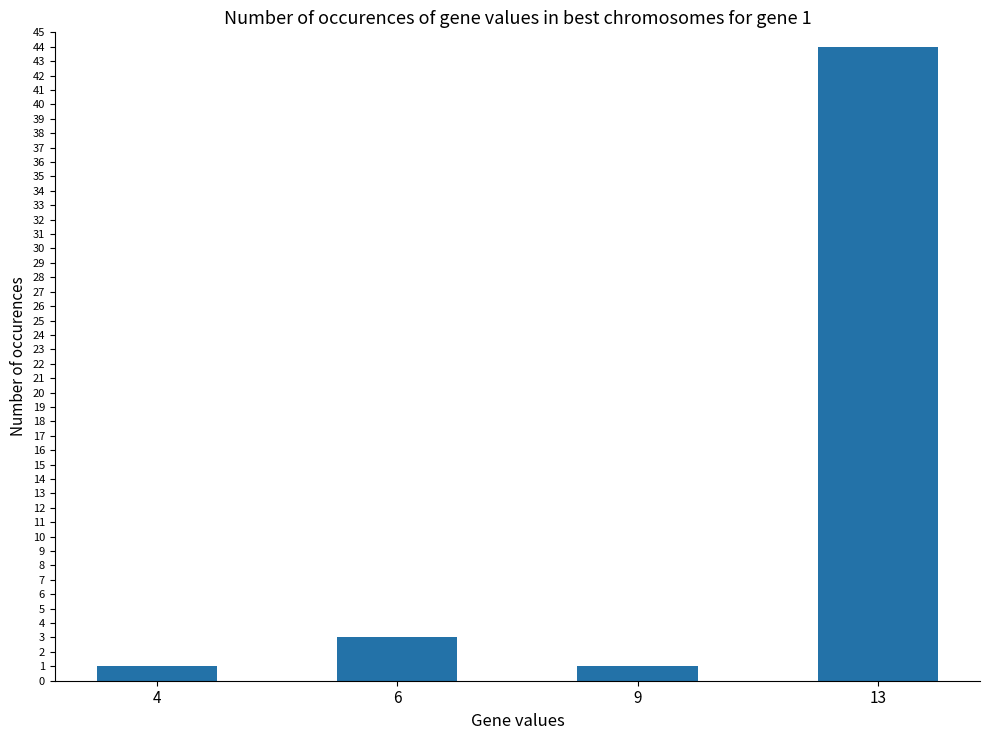

Does the chart contain any negative values?

No